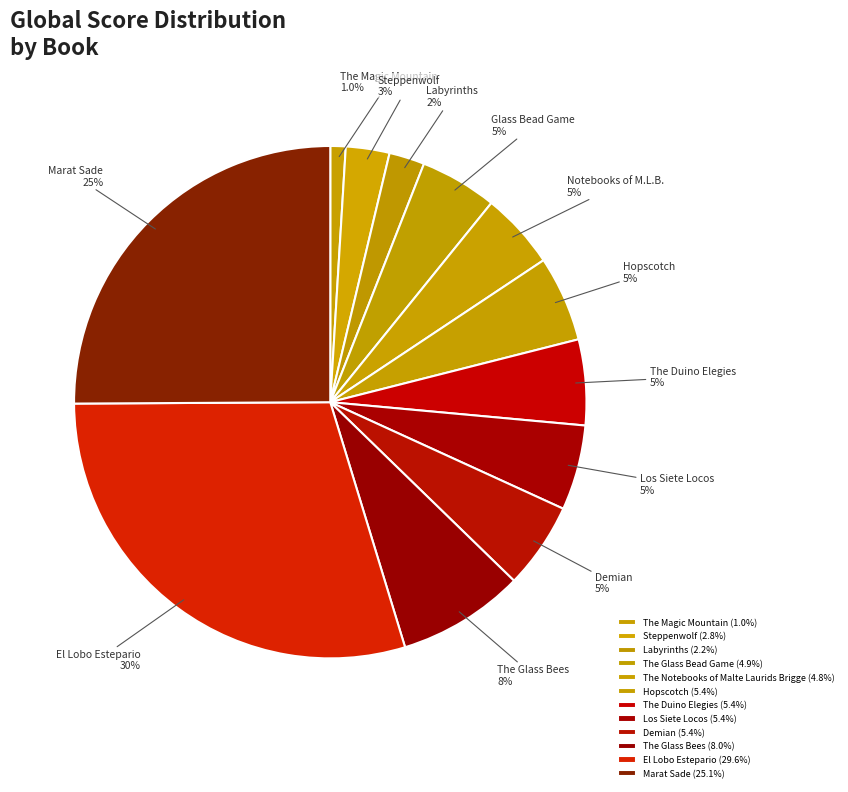

Does The Duino Elegies account for over 50% of the chart?

No